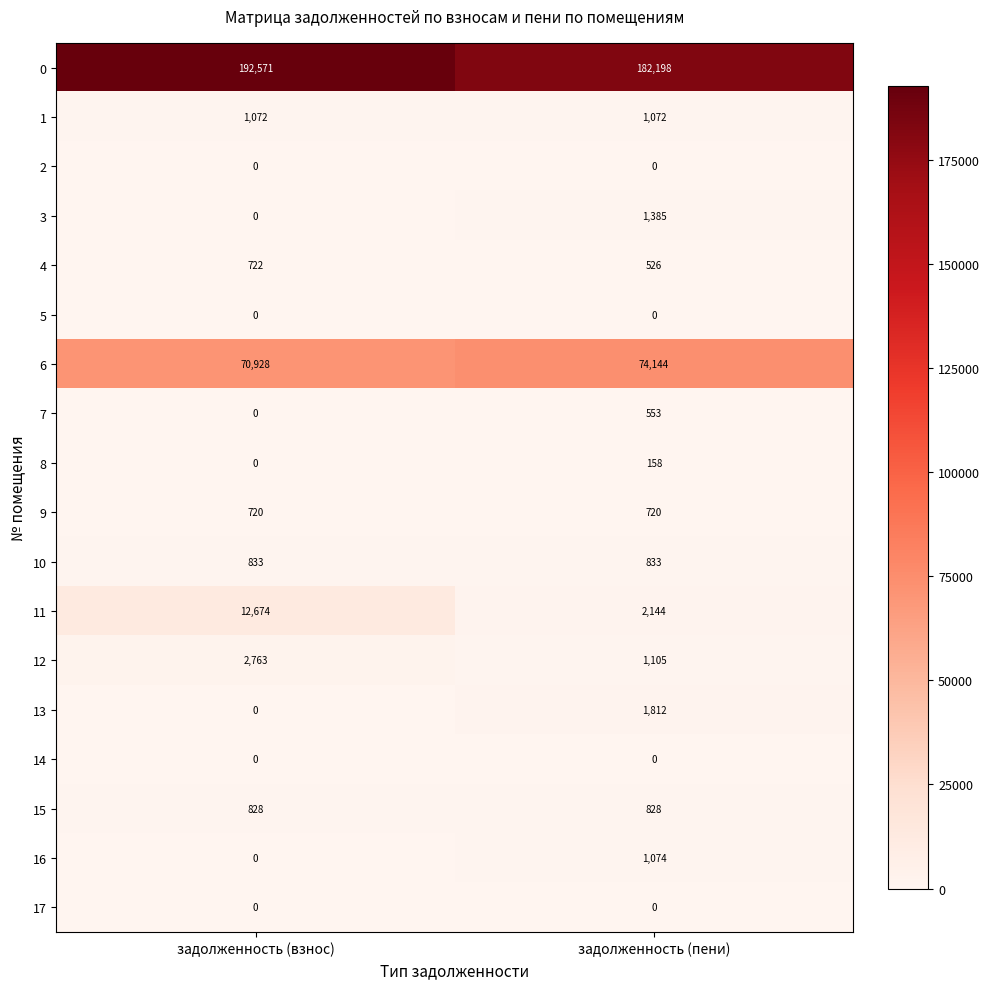

Where is 0 nearest to the value 187384?

задолженность (пени)